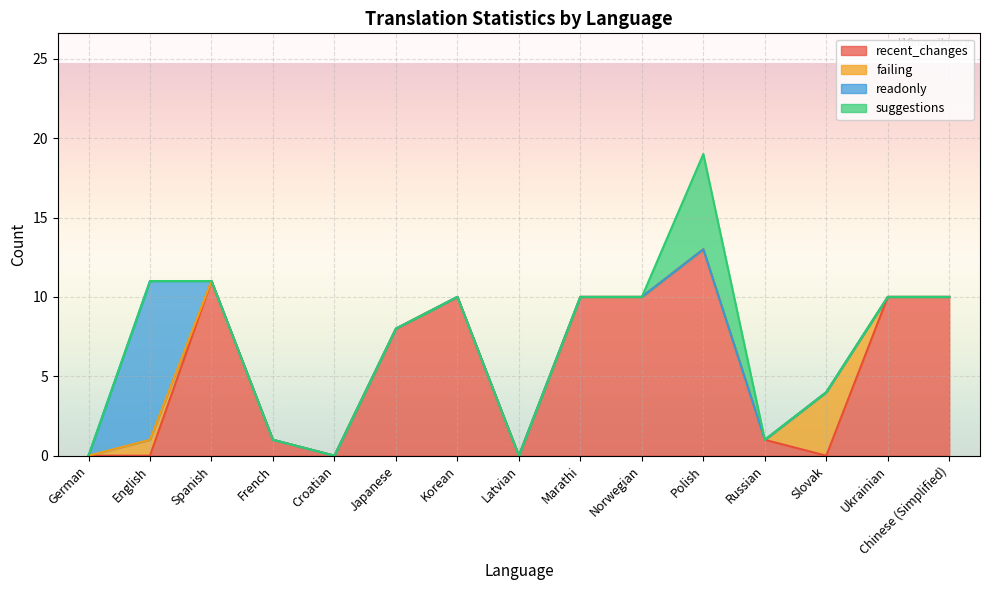

Rank the series at Russian from highest to lowest value.

recent_changes, failing, readonly, suggestions